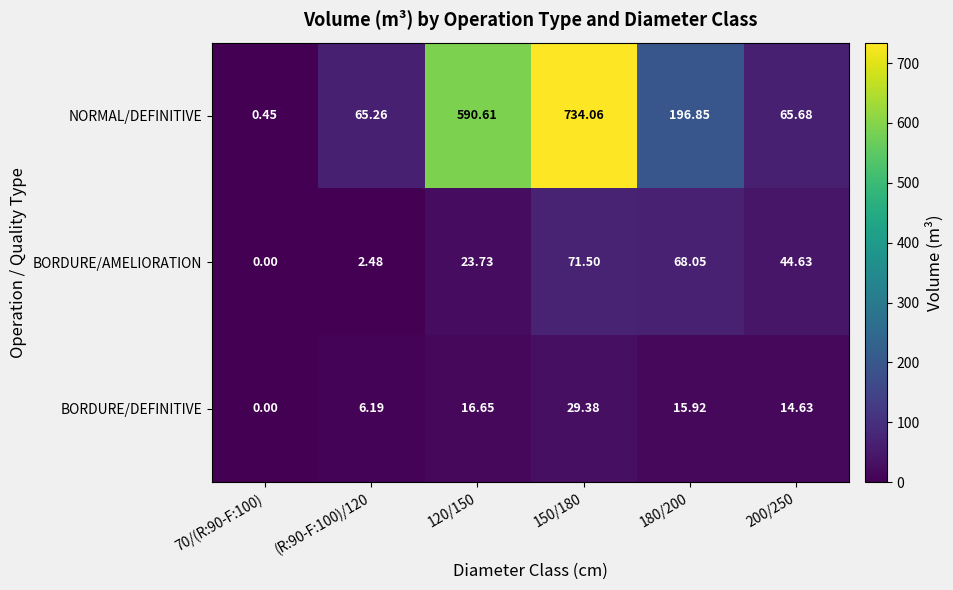

Which series has the largest total across all categories?

NORMAL/DEFINITIVE